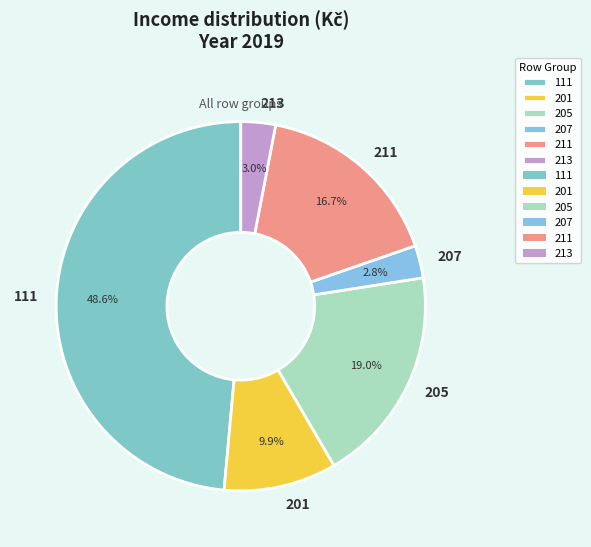

Which has a higher value, 211 or 201?

211